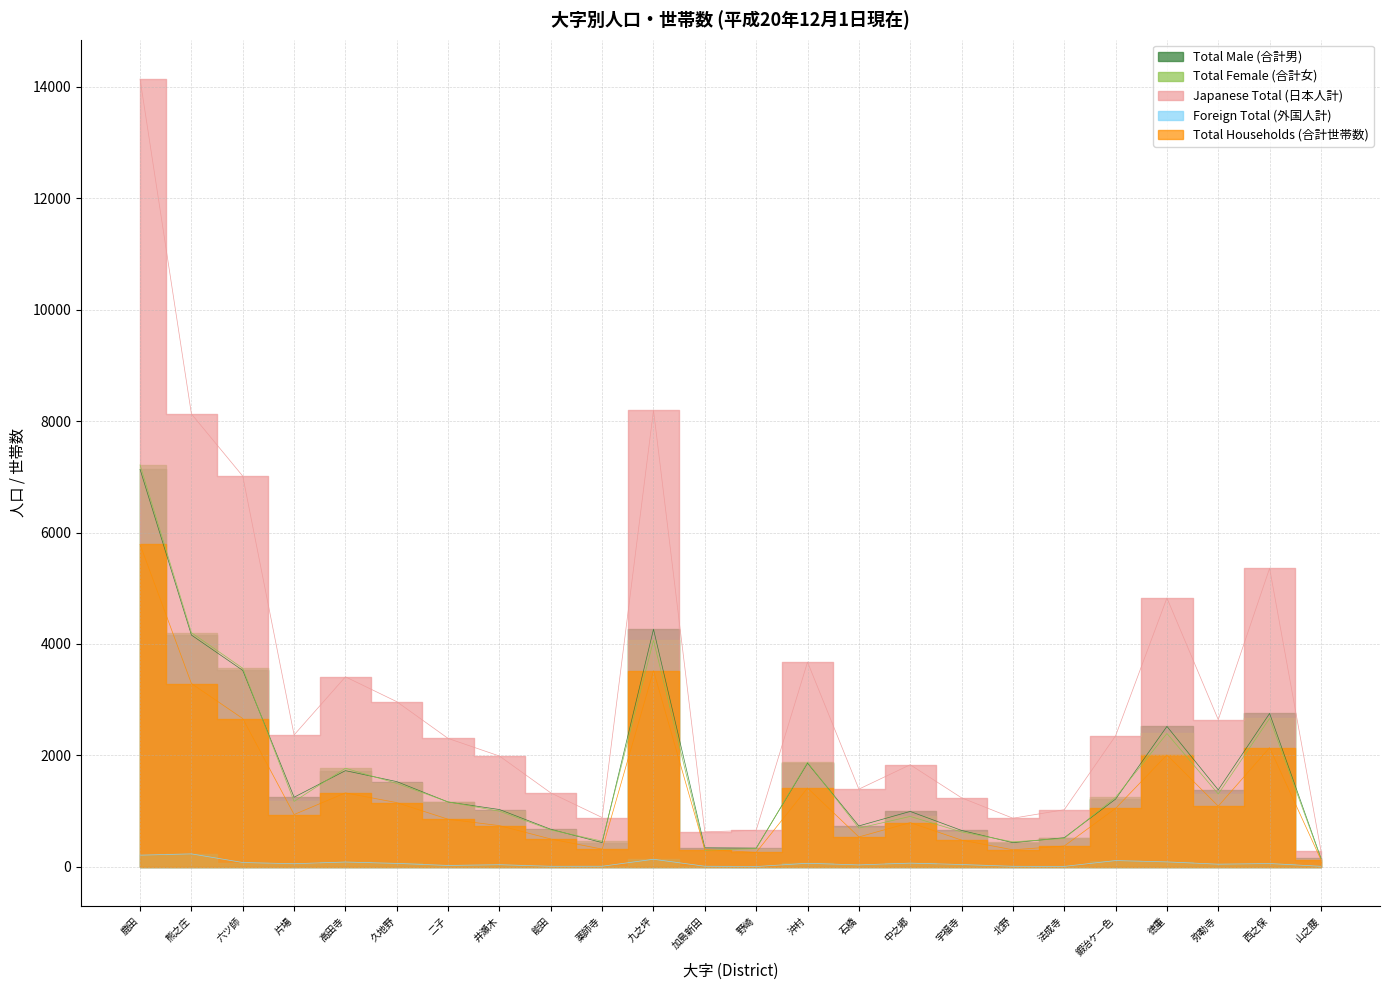

Which category has the highest value across all series?

鹿田